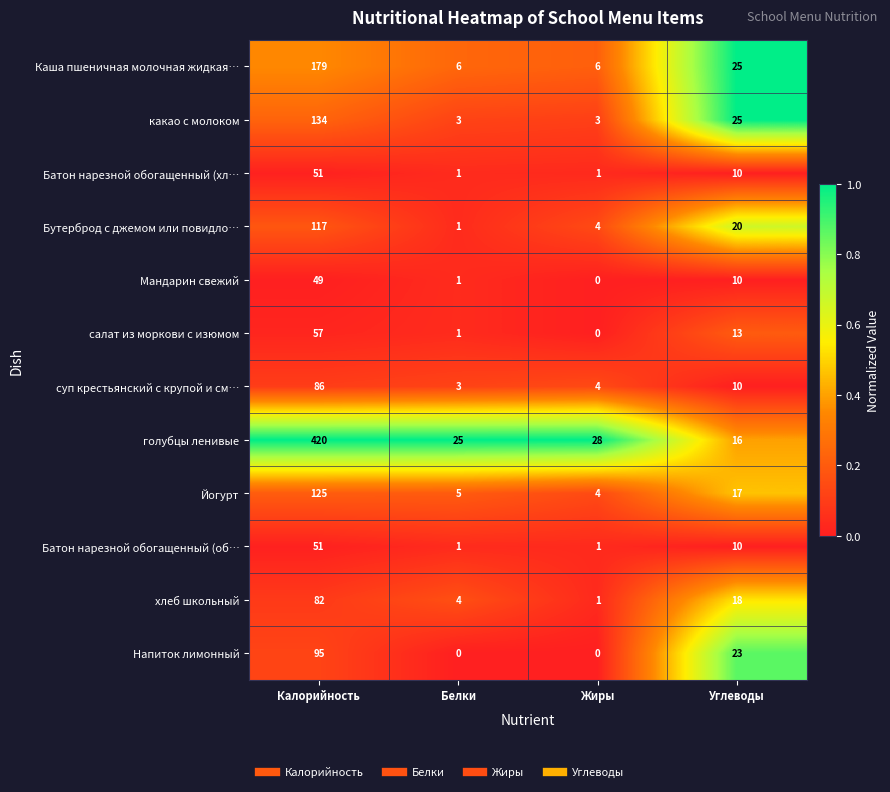

What is the minimum value for Йогурт?

4